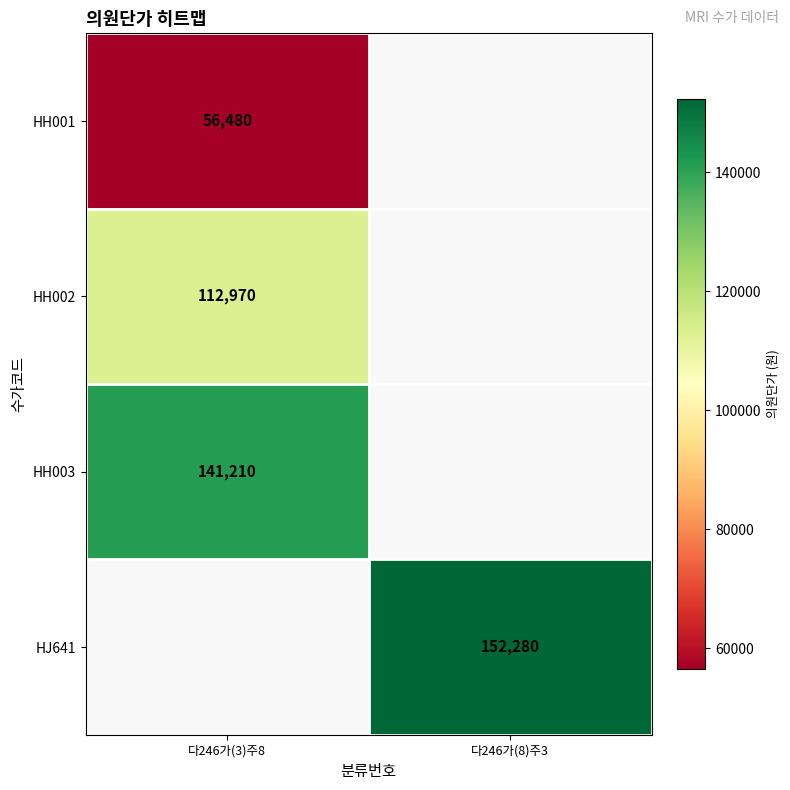

Which category has the highest value across all series?

다246가(8)주3